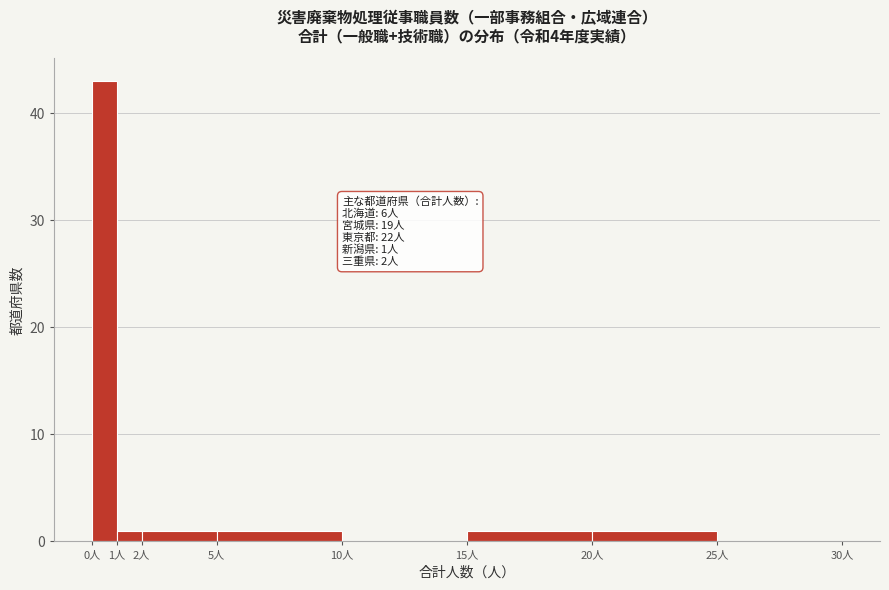

Which range on the x-axis has the tallest bar?

0 to 1